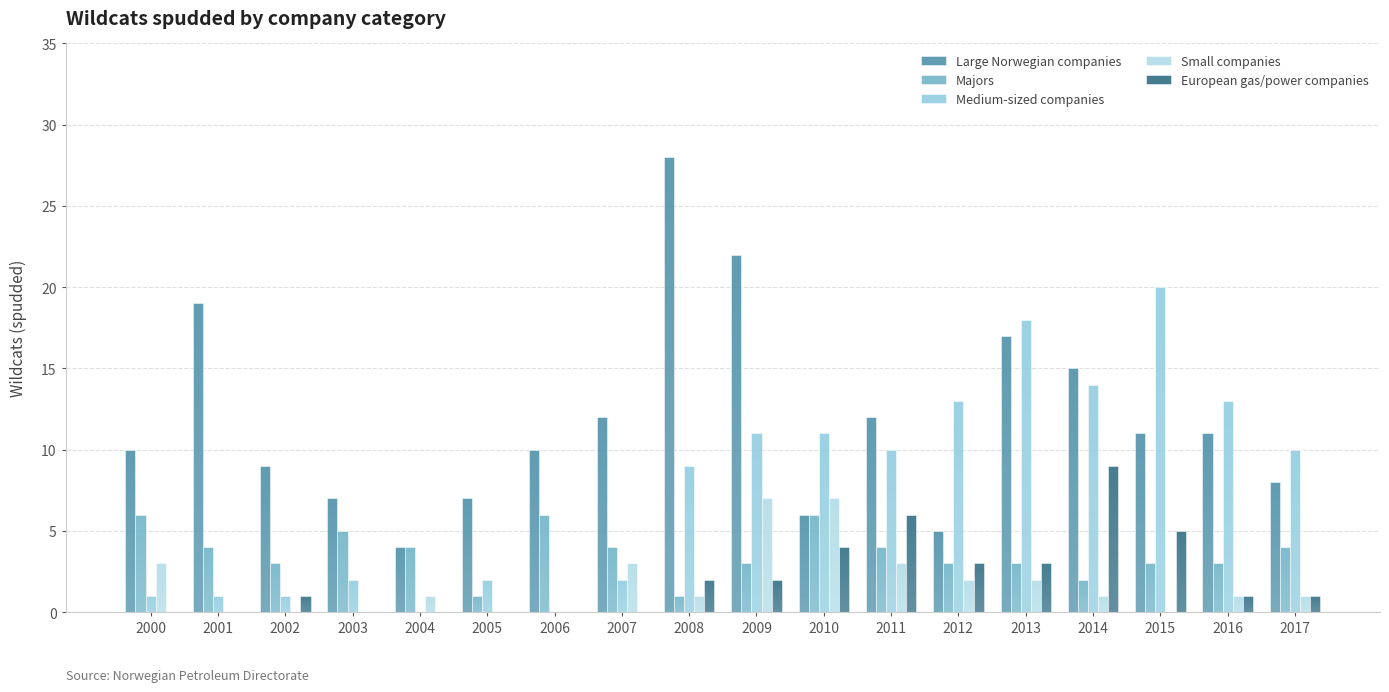

How many groups of bars are there?

18